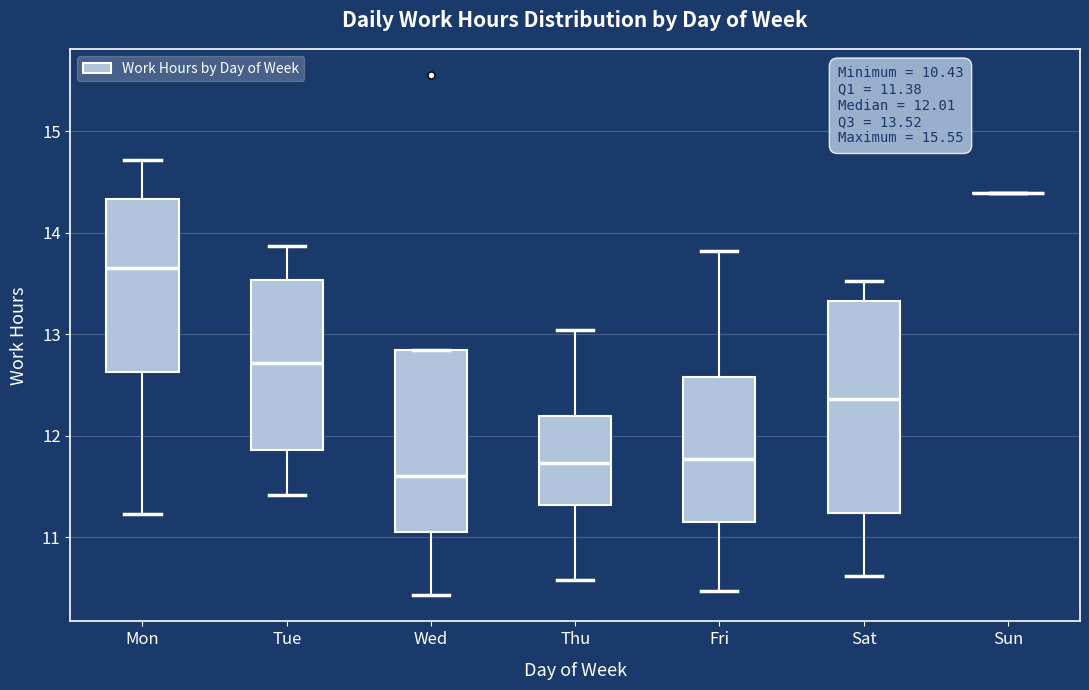

Which box is the tallest, from its lower edge to its upper edge?

Sat